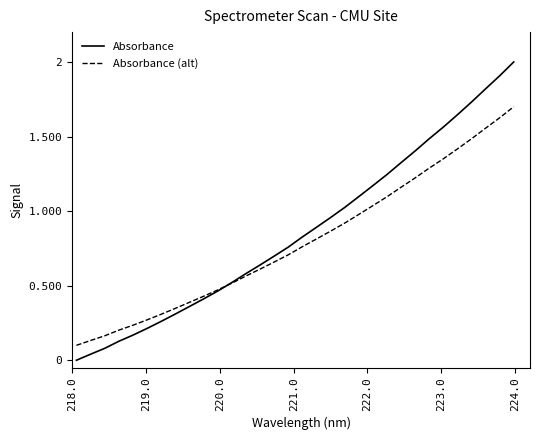

Rank the series by their maximum value, from lowest to highest.

Absorbance (alt), Absorbance